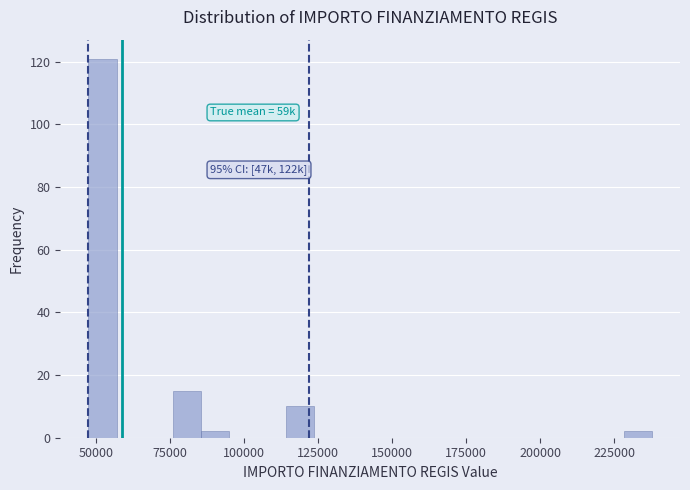

Read against the x-axis, roughly where is the centre of the tallest bar?

50000